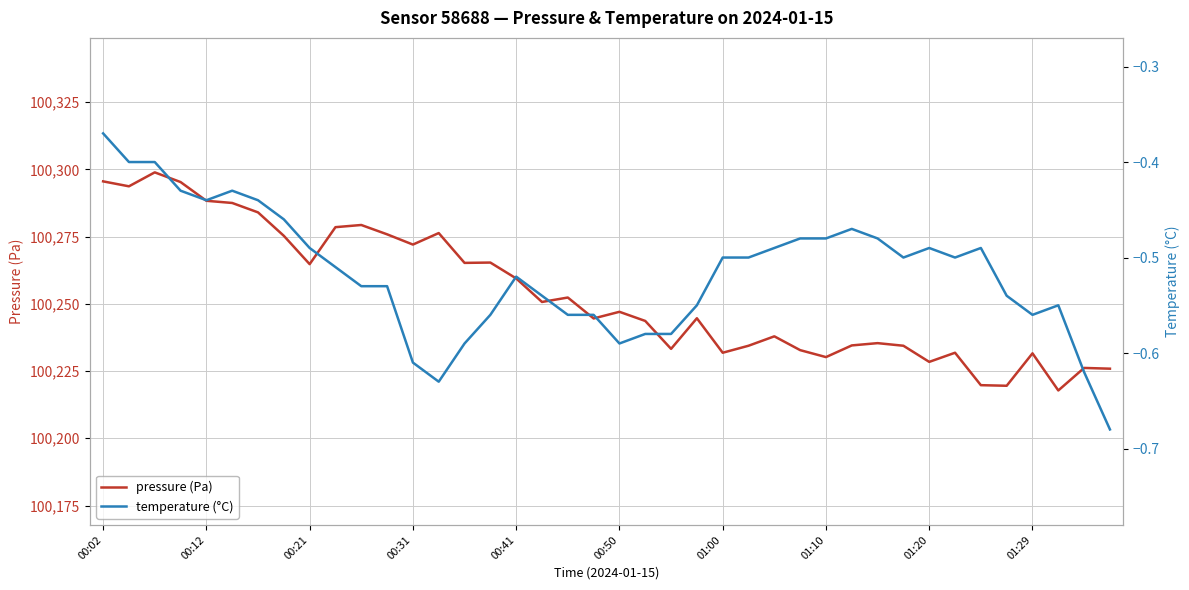

What is the difference between the highest and lowest values at 13?

100276.9